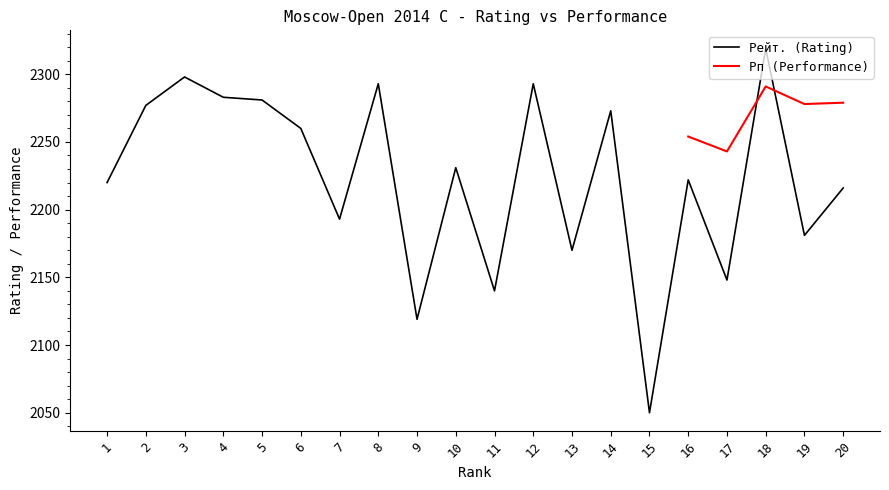

Which has a higher value, 8 or 6?

8